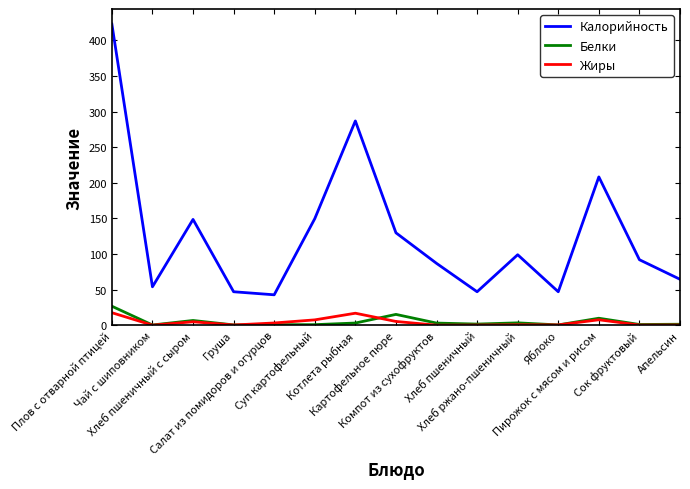

Count the number of data series in this chart.

3